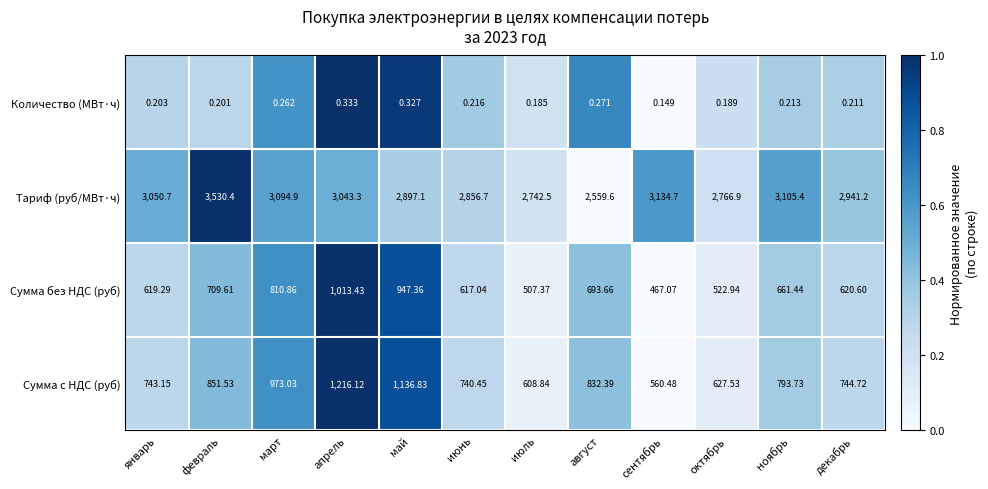

Which series has the widest spread of values?

Тариф (руб/МВт·ч)